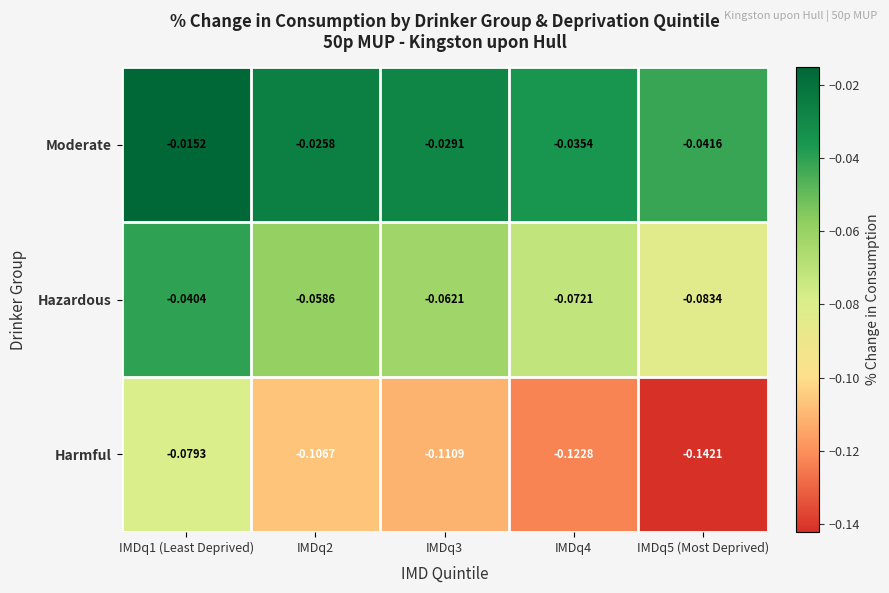

Which category has the highest value across all series?

IMDq1 (Least Deprived)